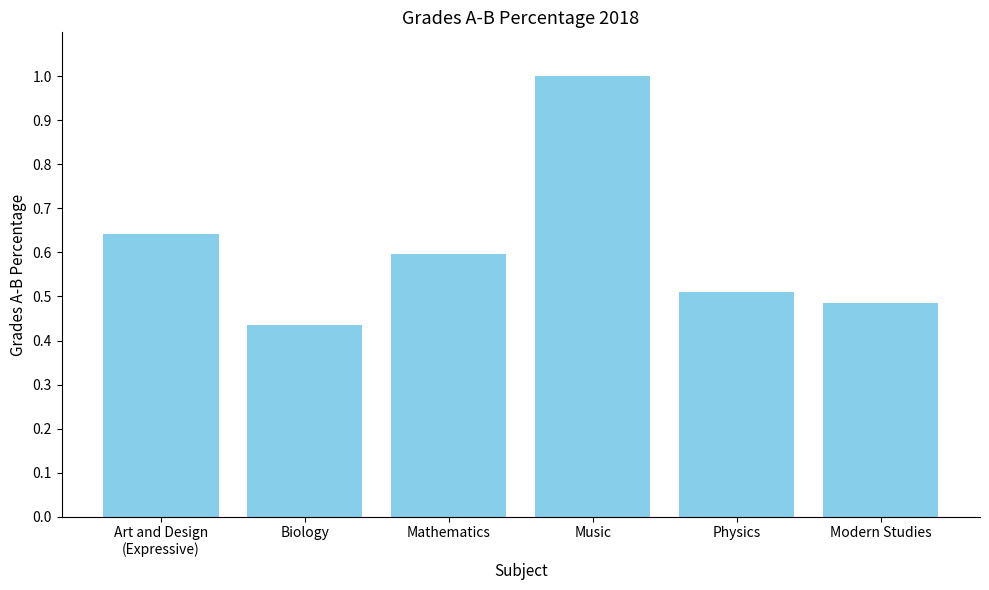

What is the label of the 2nd bar from the right?

Physics